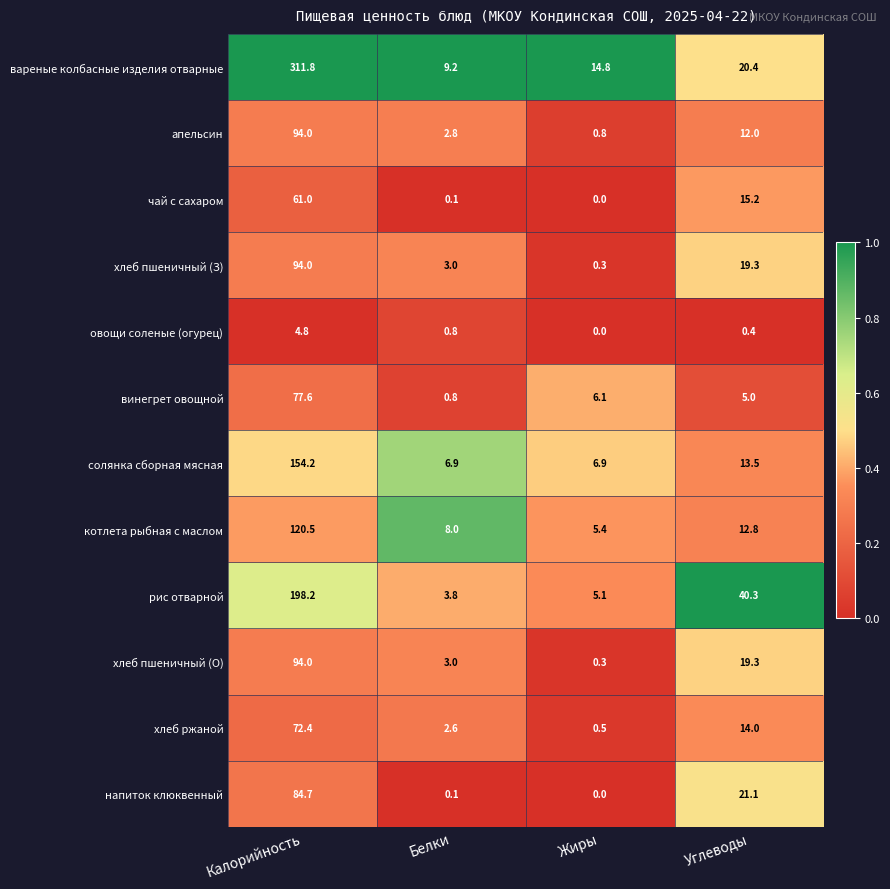

The чай с сахаром series shows 23.6 at Калорийность. True or false?

False